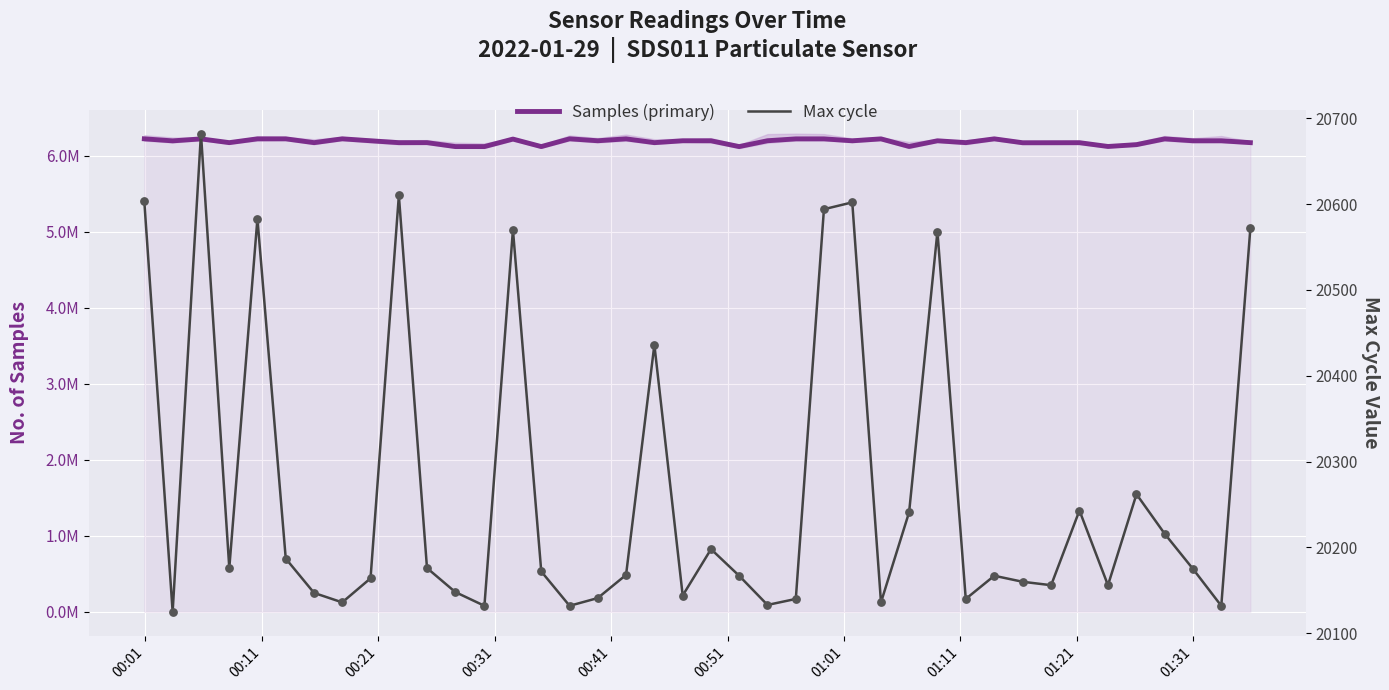

Which series has the largest total across all categories?

Samples (primary)